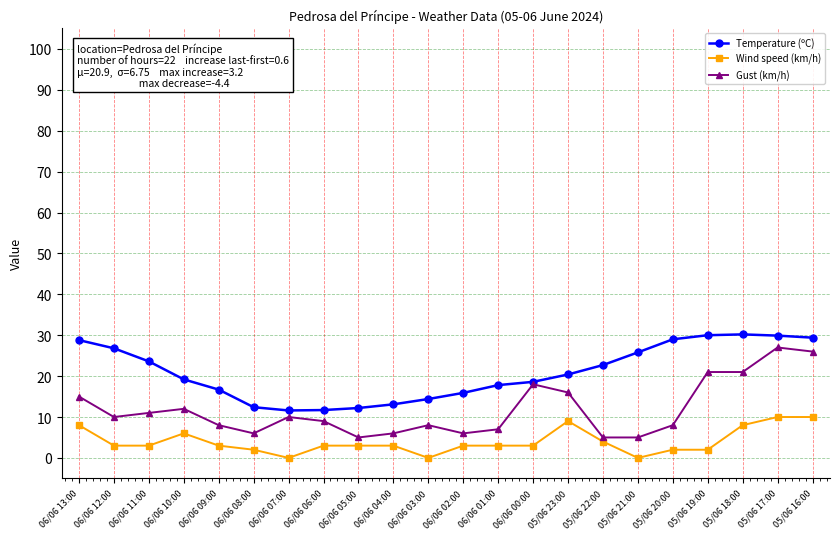

The Temperature (ºC) series shows 17.8 at 06/06 01:00. True or false?

True